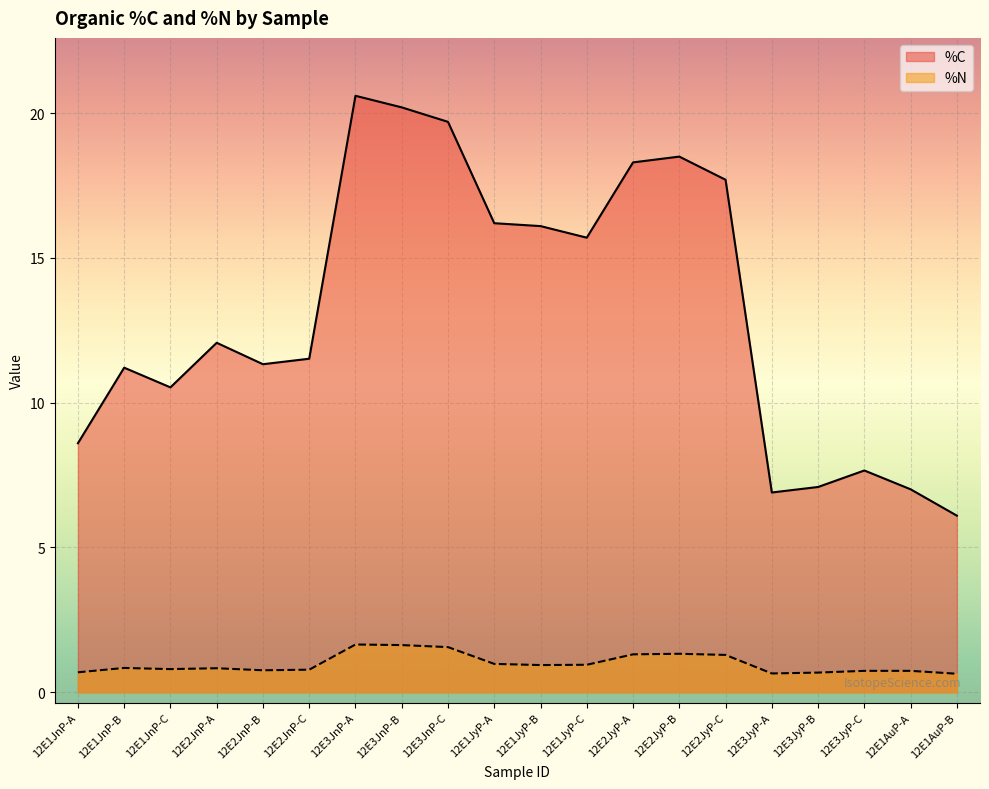

Between 12E2JyP-A and 12E2JyP-C, which series saw the biggest shift?

%C